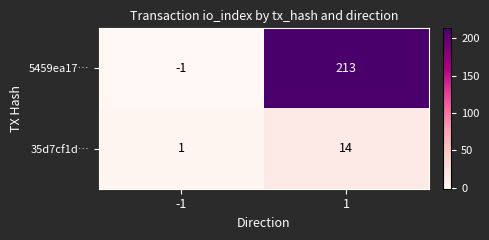

List the series in order of their overall mean, highest first.

5459ea17…, 35d7cf1d…